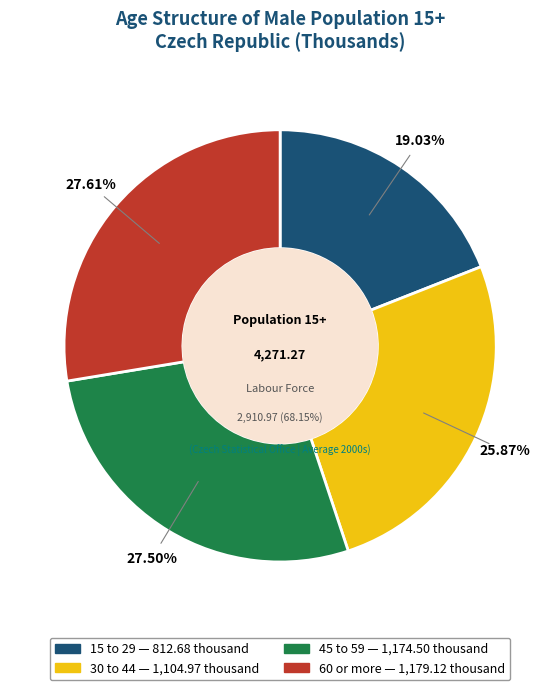

The 60 or more slice represents 41% of the pie. True or false?

False